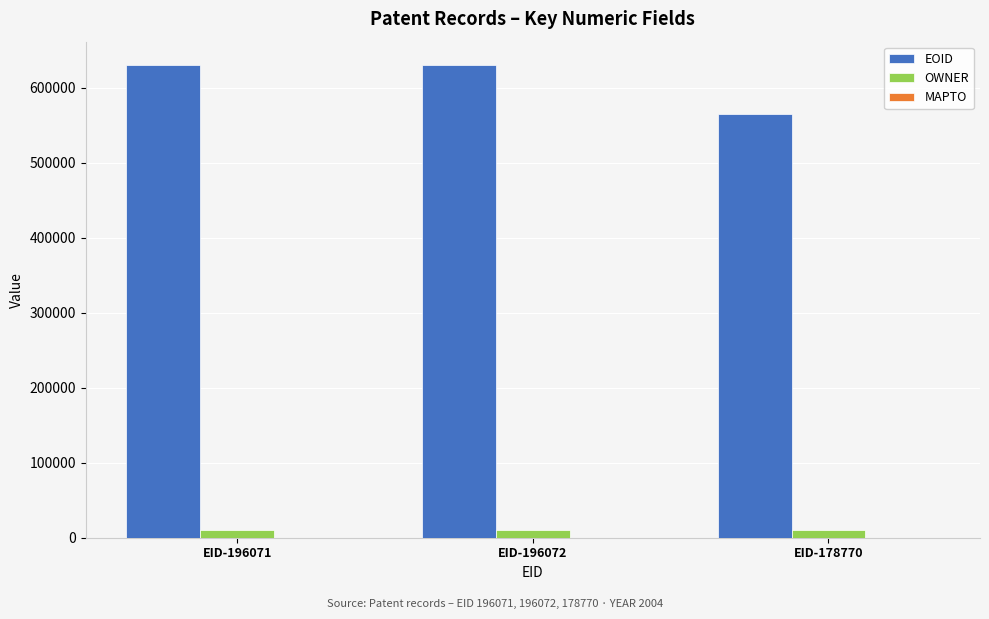

Which series has the largest range (max minus min)?

EOID